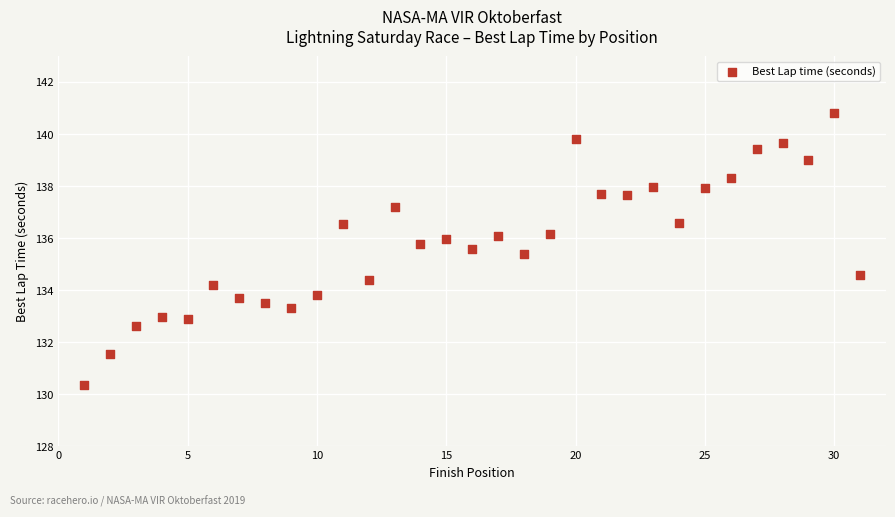

What is the range of Y values (max minus min)?

10.5